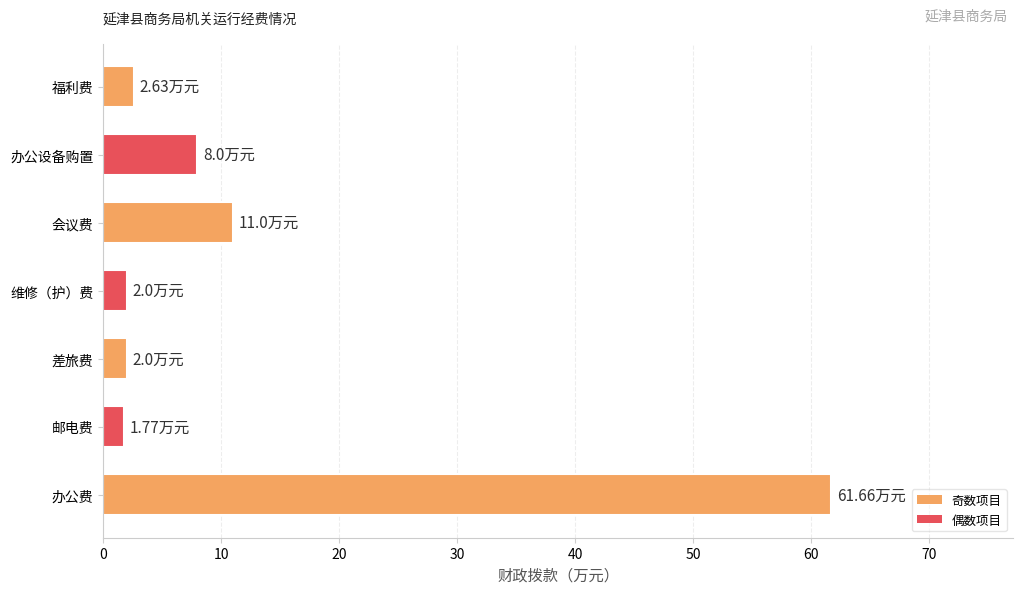

Between 办公设备购置 and 办公费, which is larger?

办公费